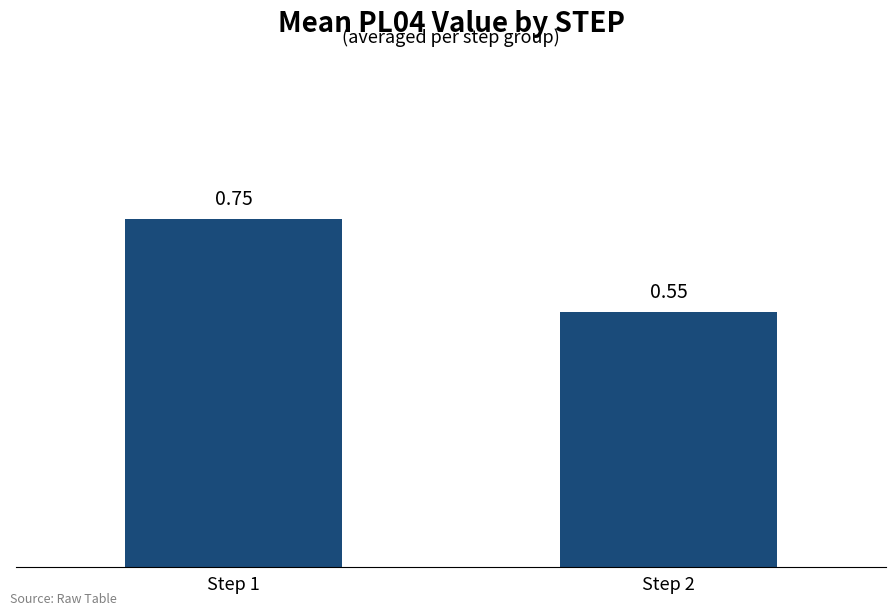

Rank the categories by value from lowest to highest.

Step 2, Step 1